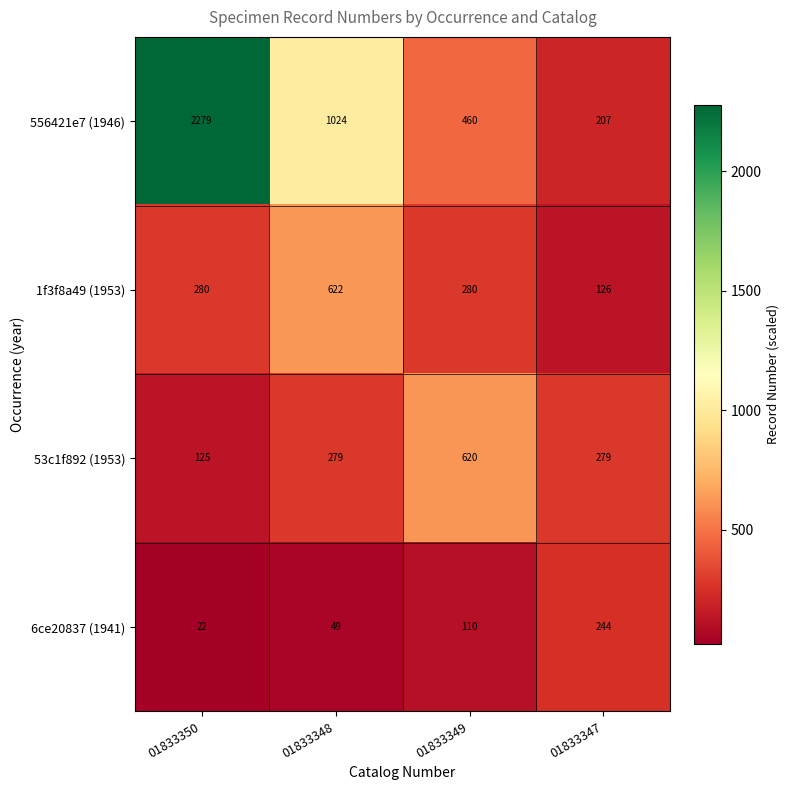

What is the total value across all series at 01833348?

1974